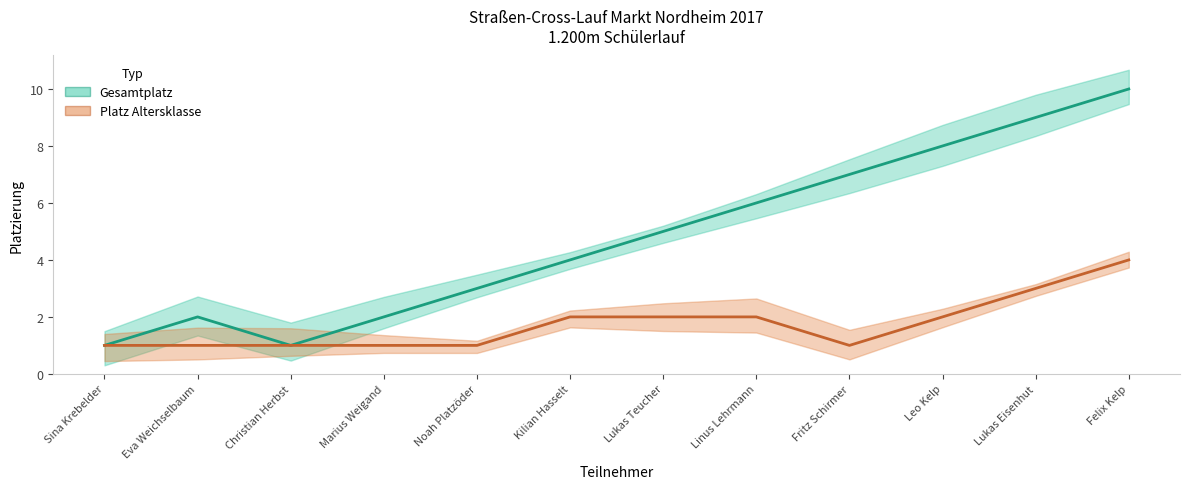

What is the sum of all Gesamtplatz values?

58